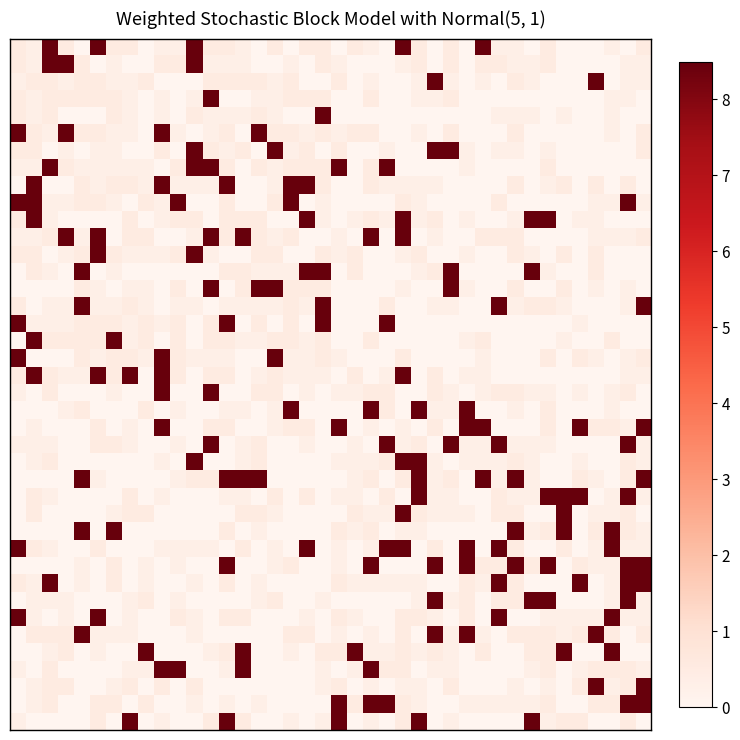

At which category does the chart reach its minimum across all series?

4